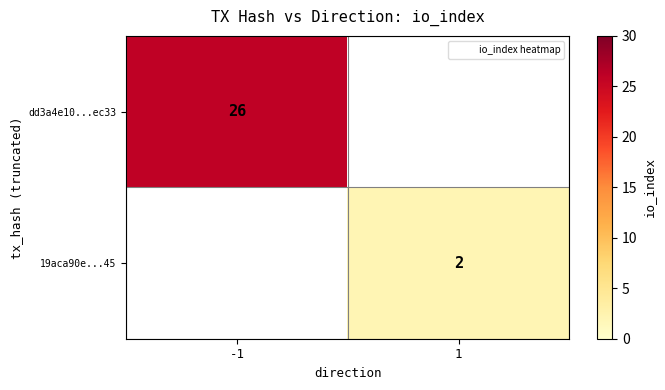

True or false: dd3a4e10...ec33 has a value of 11.9 at -1.

False